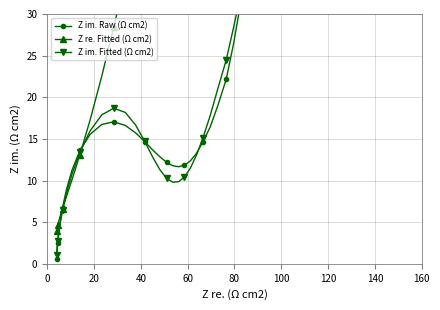

Is it true that Z im. Fitted (Ω cm2) equals 12.6 at 27?

False